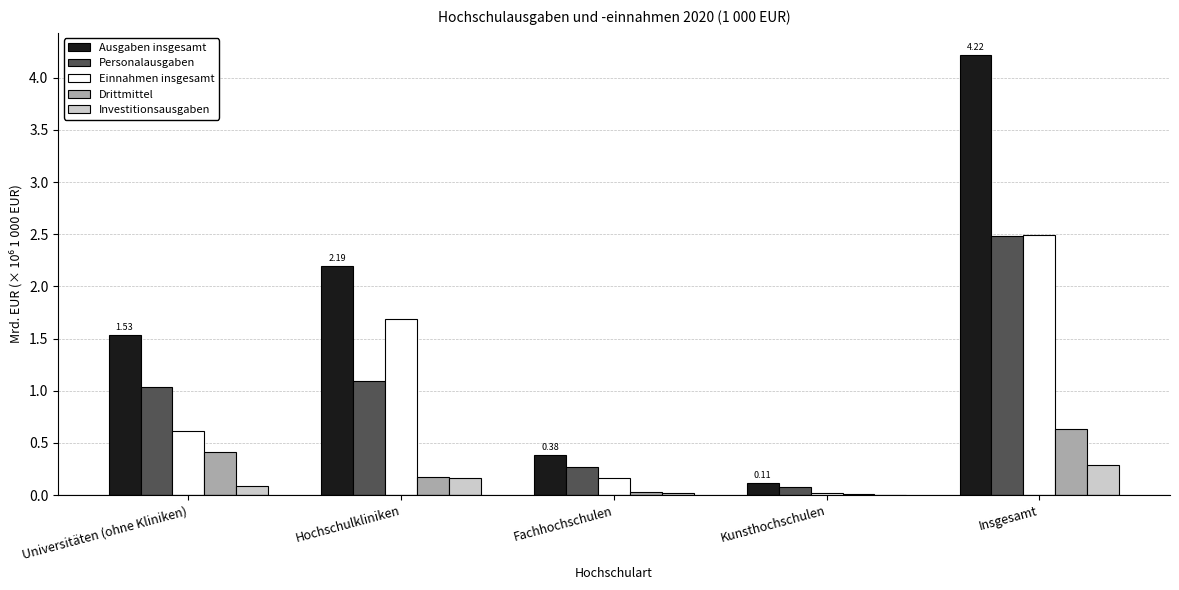

What is the sum of all Personalausgaben values?

5.0